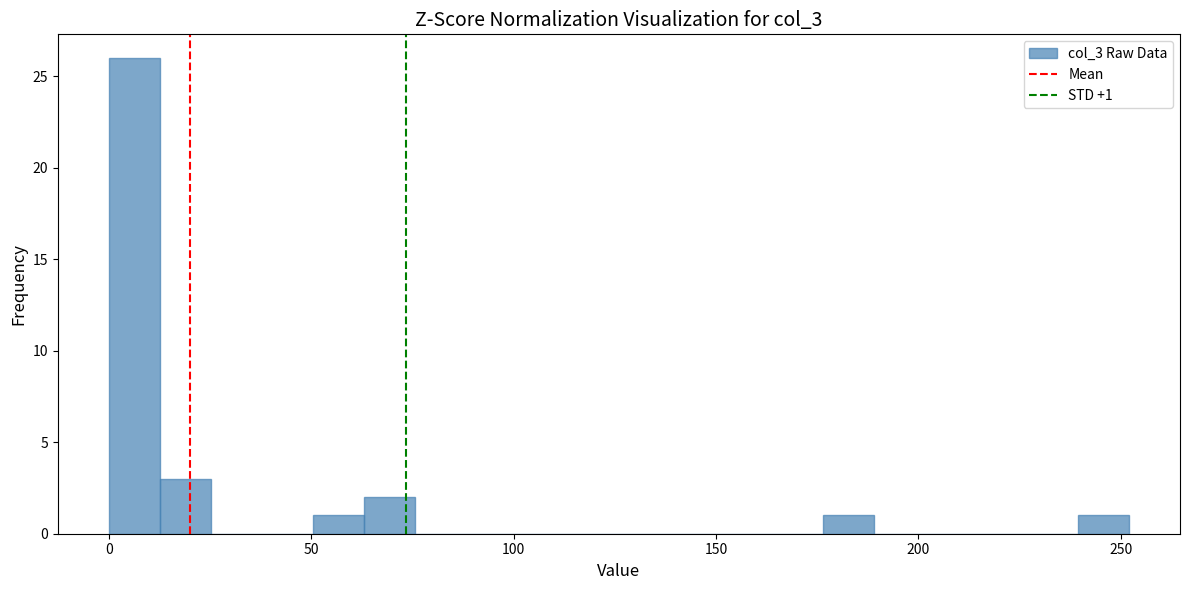

Read against the x-axis, roughly where is the centre of the tallest bar?

5